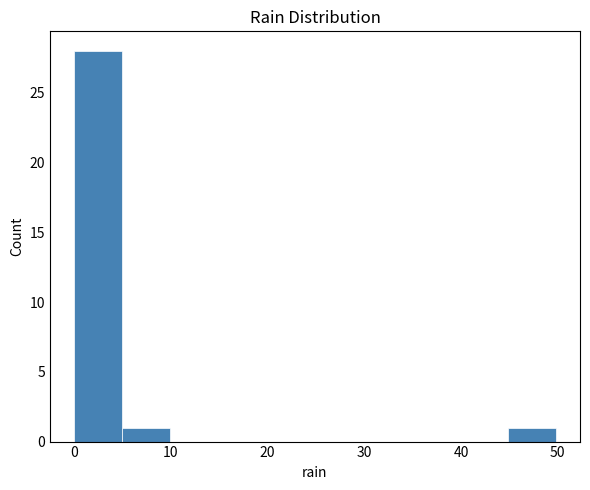

Which range on the x-axis has the tallest bar?

0 to 5